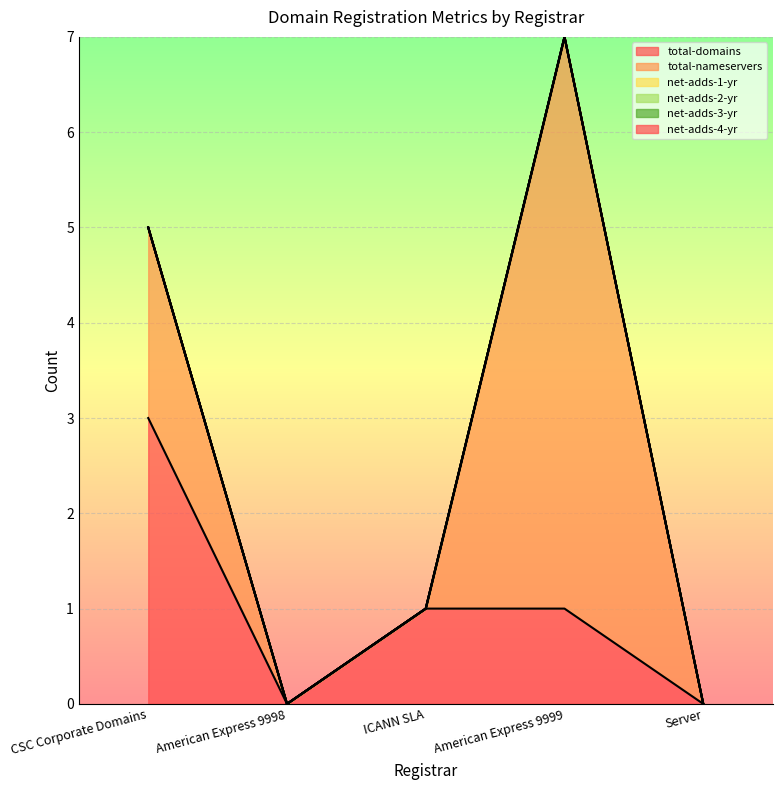

True or false: total-domains and net-adds-4-yr intersect in this chart.

False